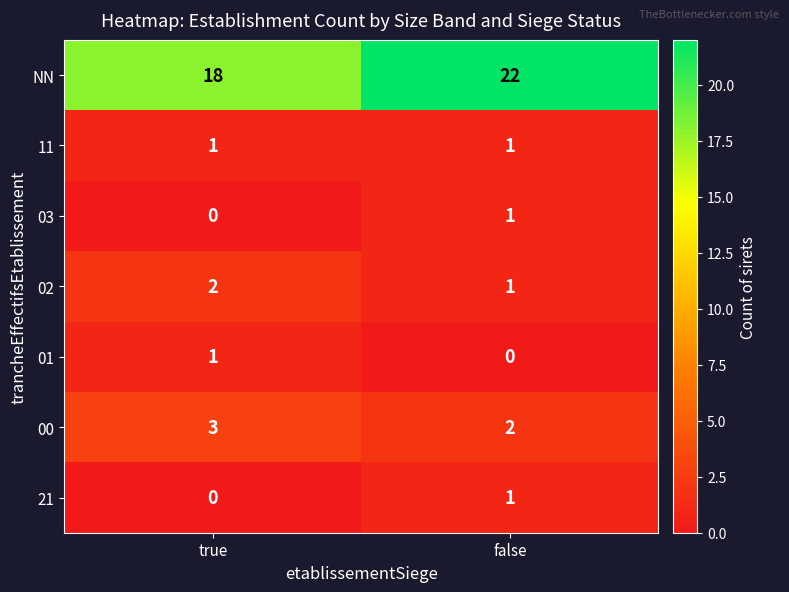

Which series changed the most between true and false?

NN